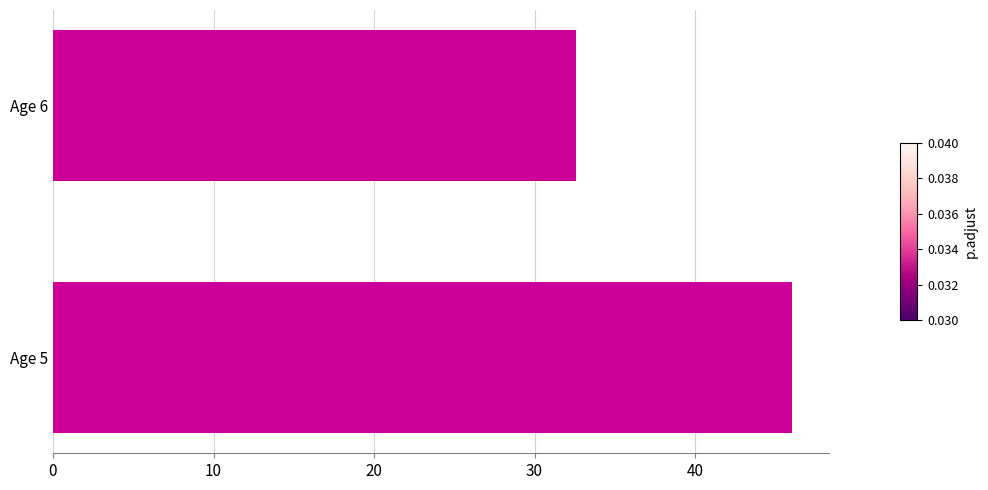

What is the difference between the values at Age 6 and Age 5?

13.4